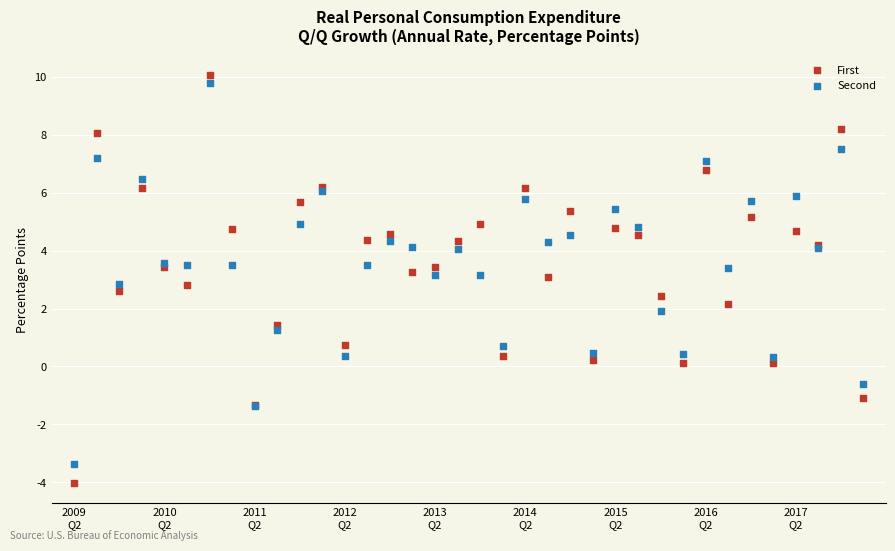

Which series reaches the minimum Y coordinate?

First